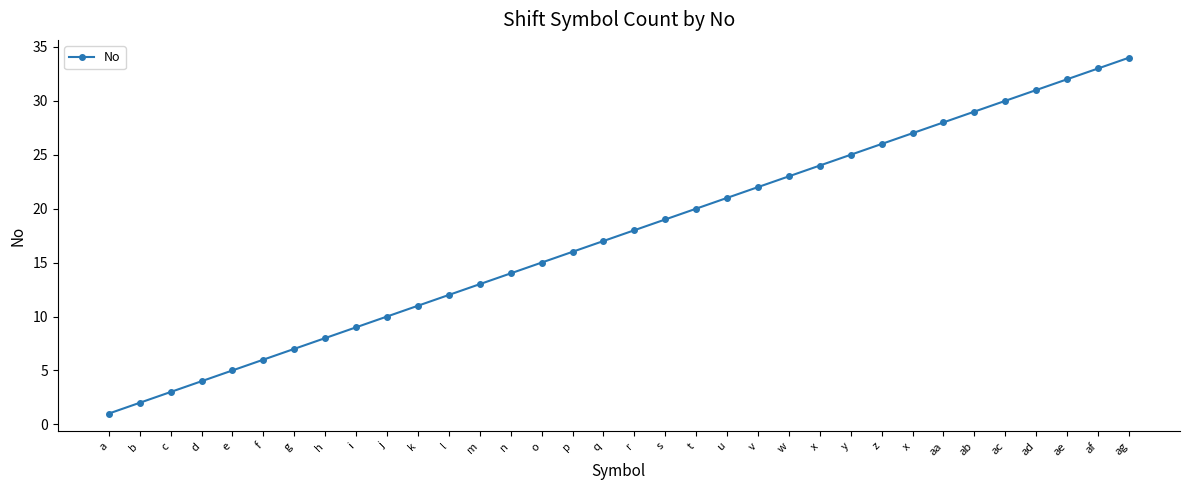

List the labels in order of value, largest first.

ag, af, ae, ad, ac, ab, aa, x, z, y, x, w, v, u, t, s, r, q, p, o, n, m, l, k, j, i, h, g, f, e, d, c, b, a